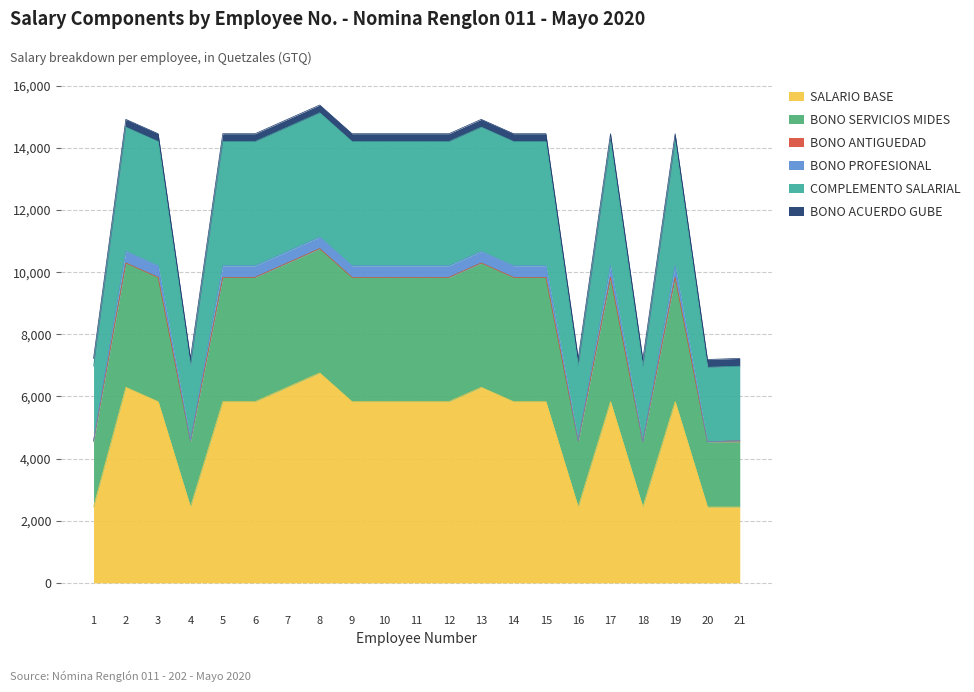

What is the lowest value of the SALARIO BASE series?

2441